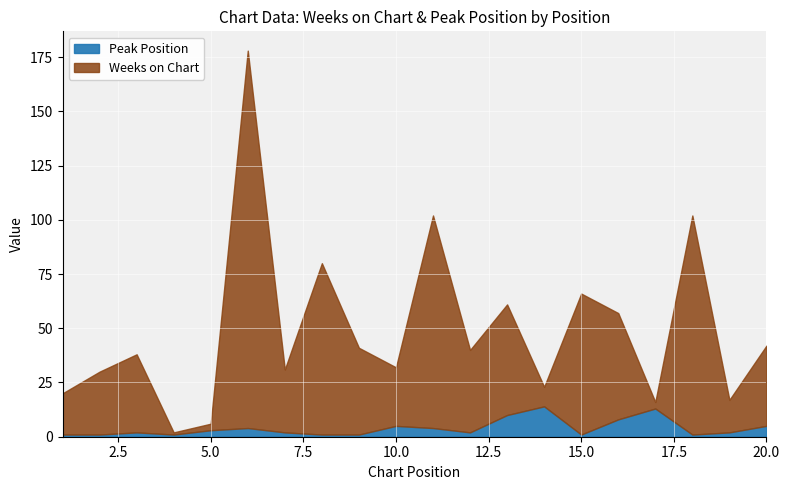

Reading left to right, list all the values displayed in this chart.

Weeks on Chart: 1=19	2=29	3=36	4=1	5=3	6=174	7=29	8=79	9=40	10=27	11=98	12=38	13=51	14=9	15=65	16=49	17=3	18=101	19=15	20=37
Peak Position: 1=1	2=1	3=2	4=1	5=3	6=4	7=2	8=1	9=1	10=5	11=4	12=2	13=10	14=14	15=1	16=8	17=13	18=1	19=2	20=5